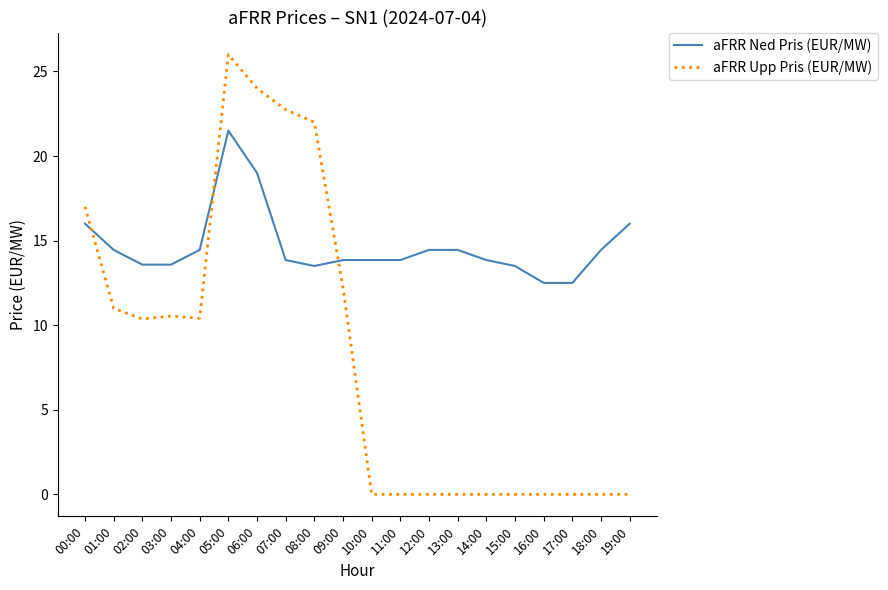

True or false: aFRR Upp Pris (EUR/MW) and aFRR Ned Pris (EUR/MW) cross at least once.

True